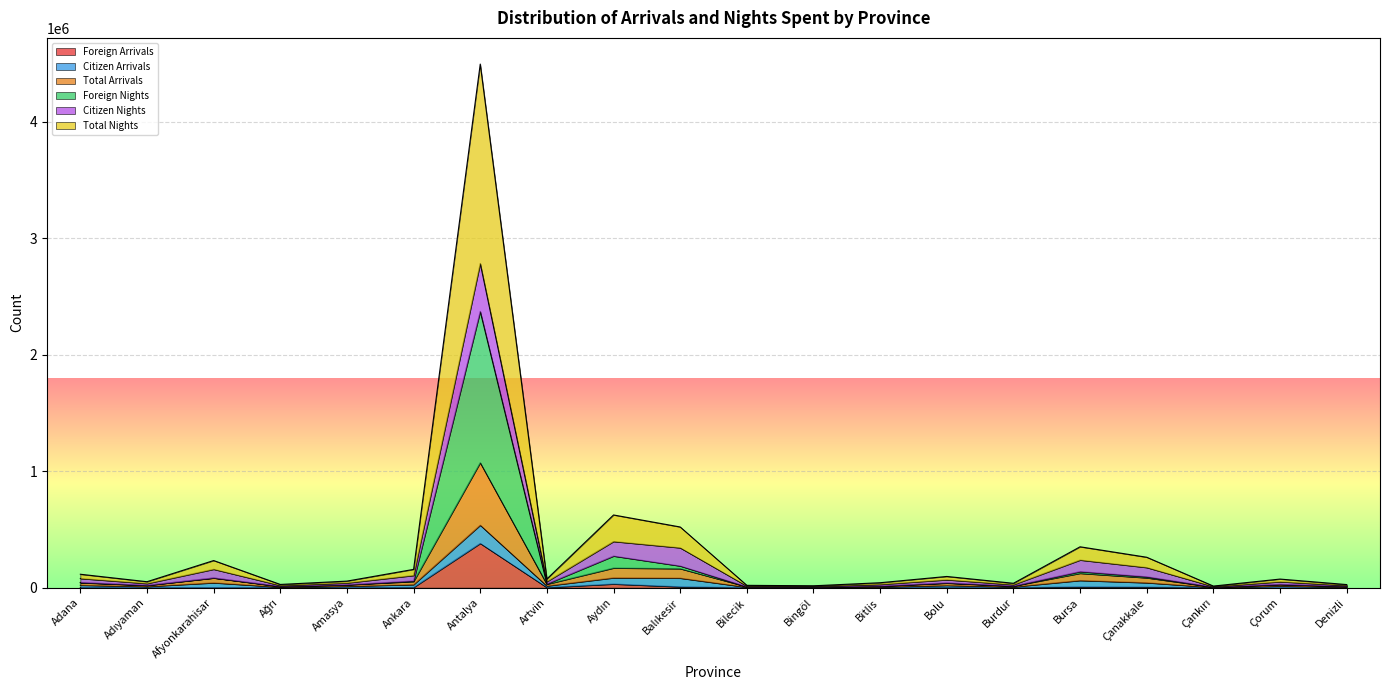

At which label does Foreign Arrivals reach its peak?

Antalya